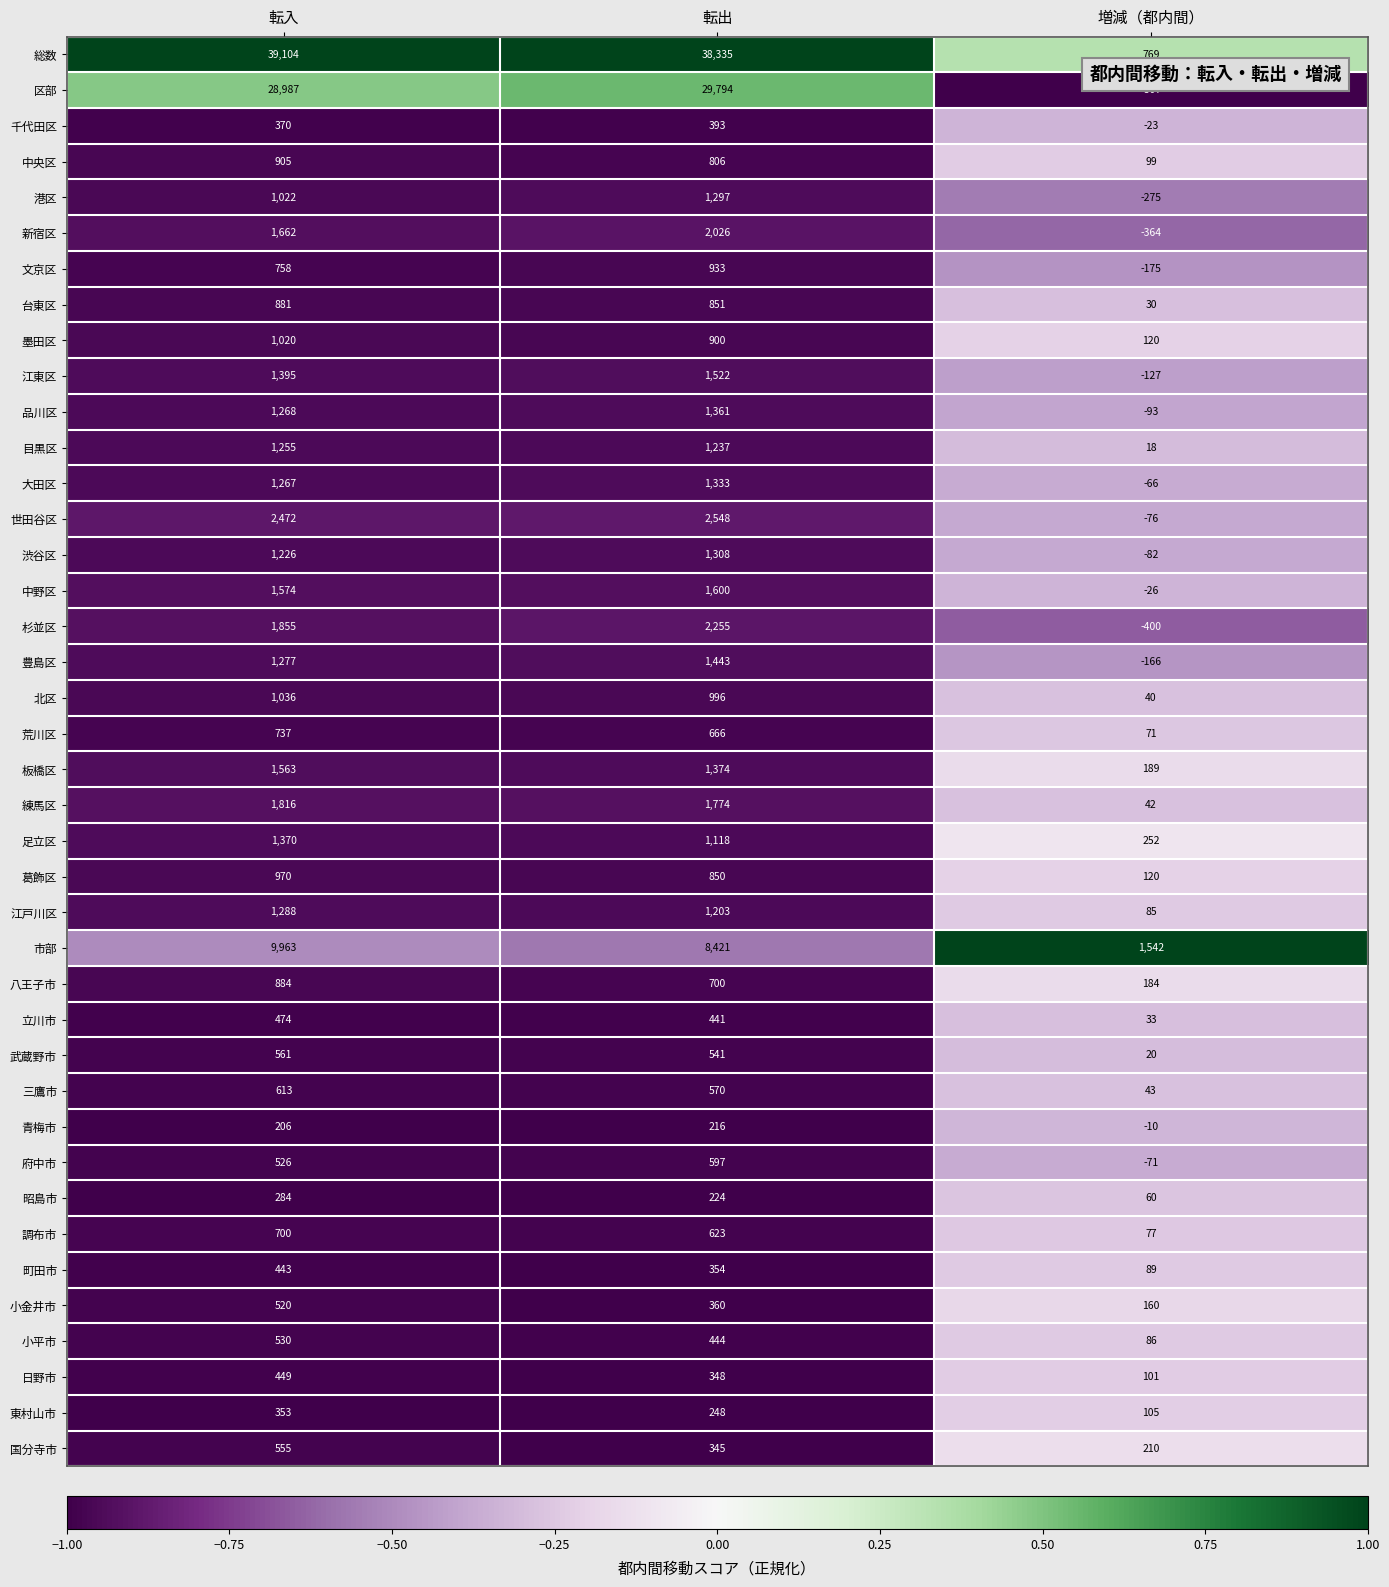

At which label does 千代田区 reach its minimum?

増減（都内間）